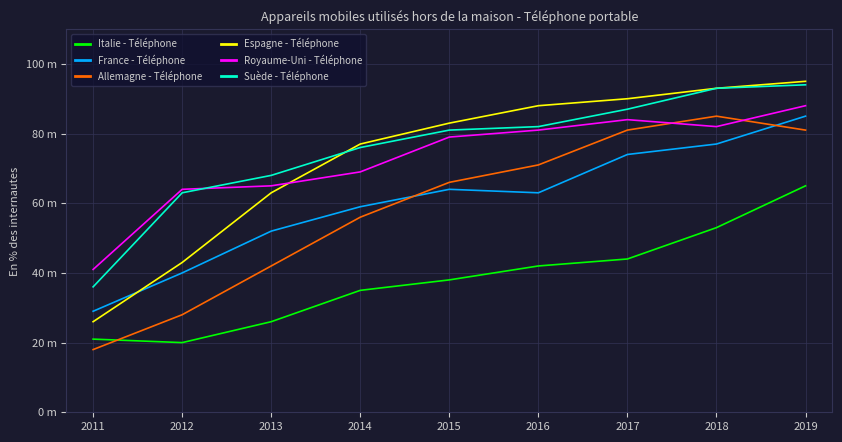

What is the value of the Italie - Téléphone point at the 9th from the left?

65